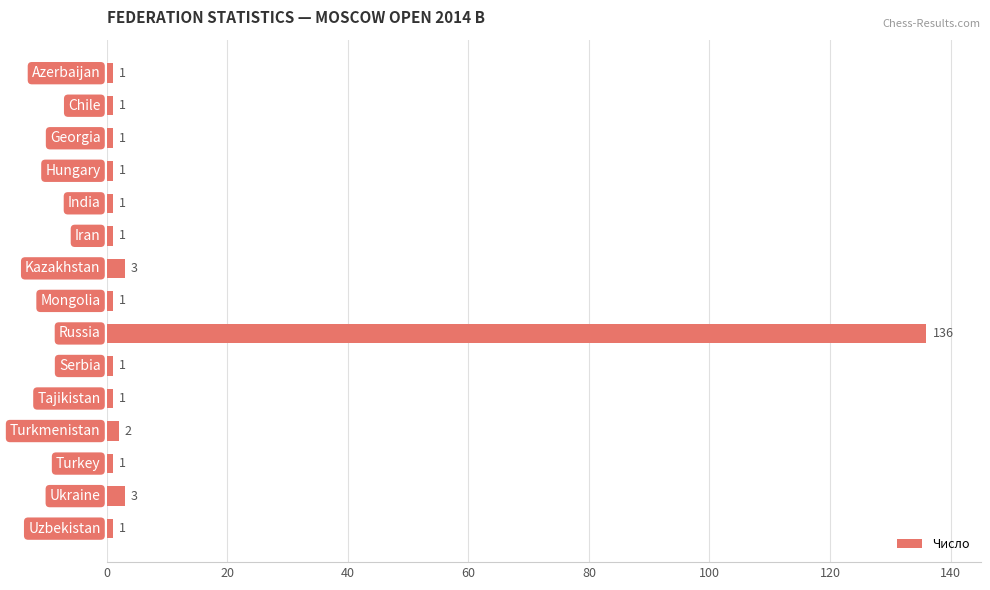

Reading top to bottom, what are all the values shown in this chart?

1	1	1	1	1	1	3	1	136	1	1	2	1	3	1